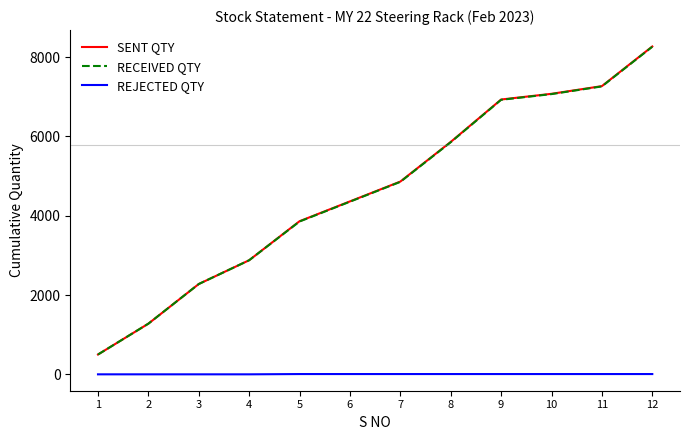

Is the value of RECEIVED QTY at 10 greater than the value of REJECTED QTY at 2?

Yes